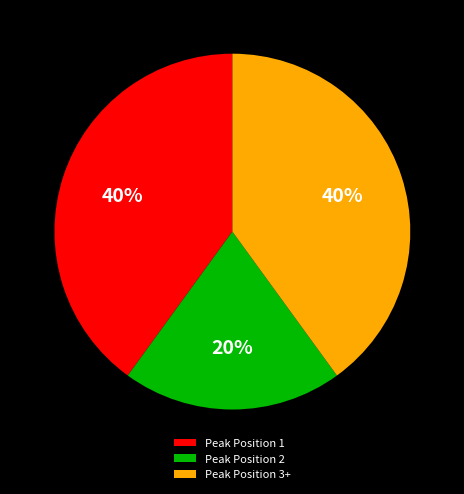

The Peak Position 2 slice represents 20% of the pie. True or false?

True